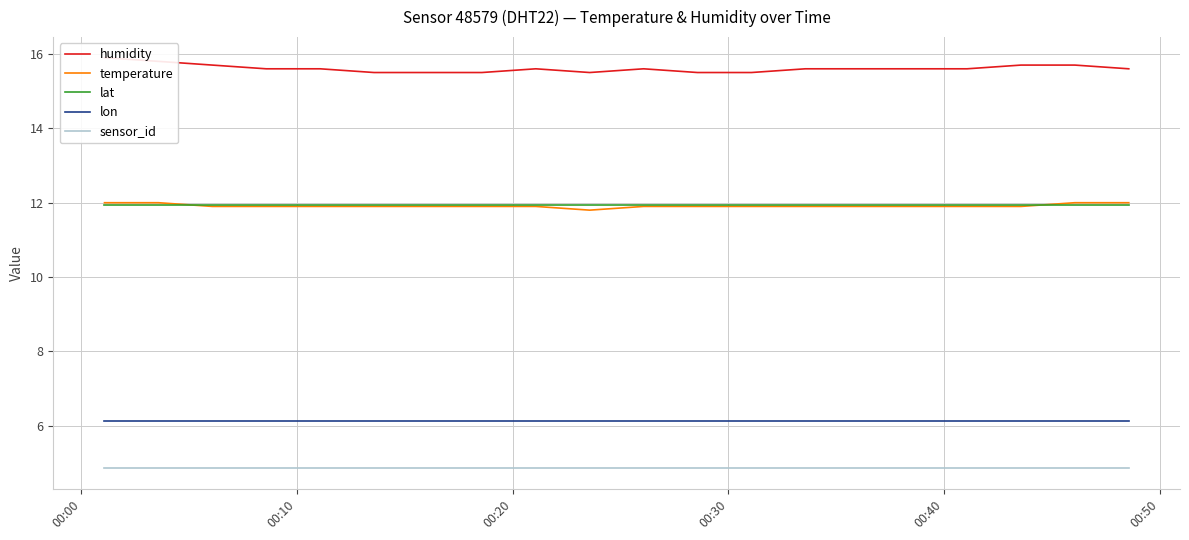

Is this an area chart (filled region under the line)?

No